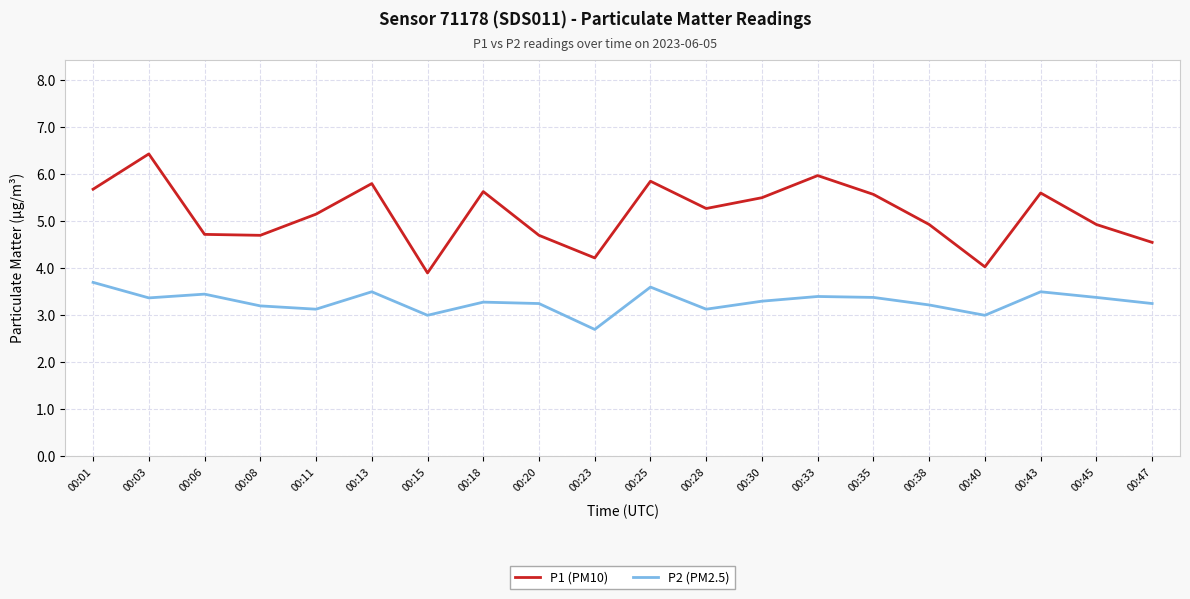

Read the P1 (PM10) value at 00:01.

5.7